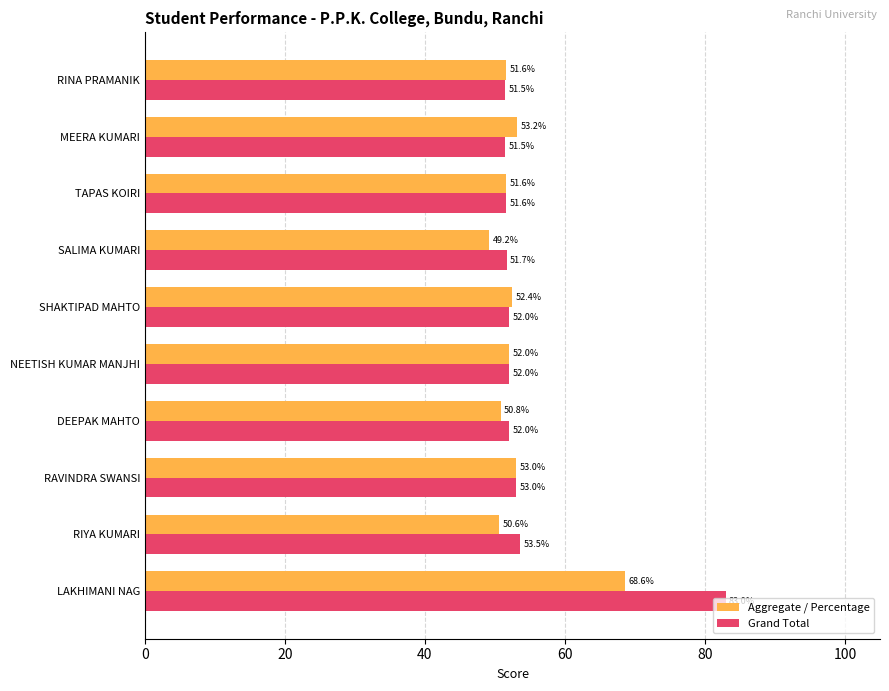

Read the Grand Total value at TAPAS KOIRI.

51.6